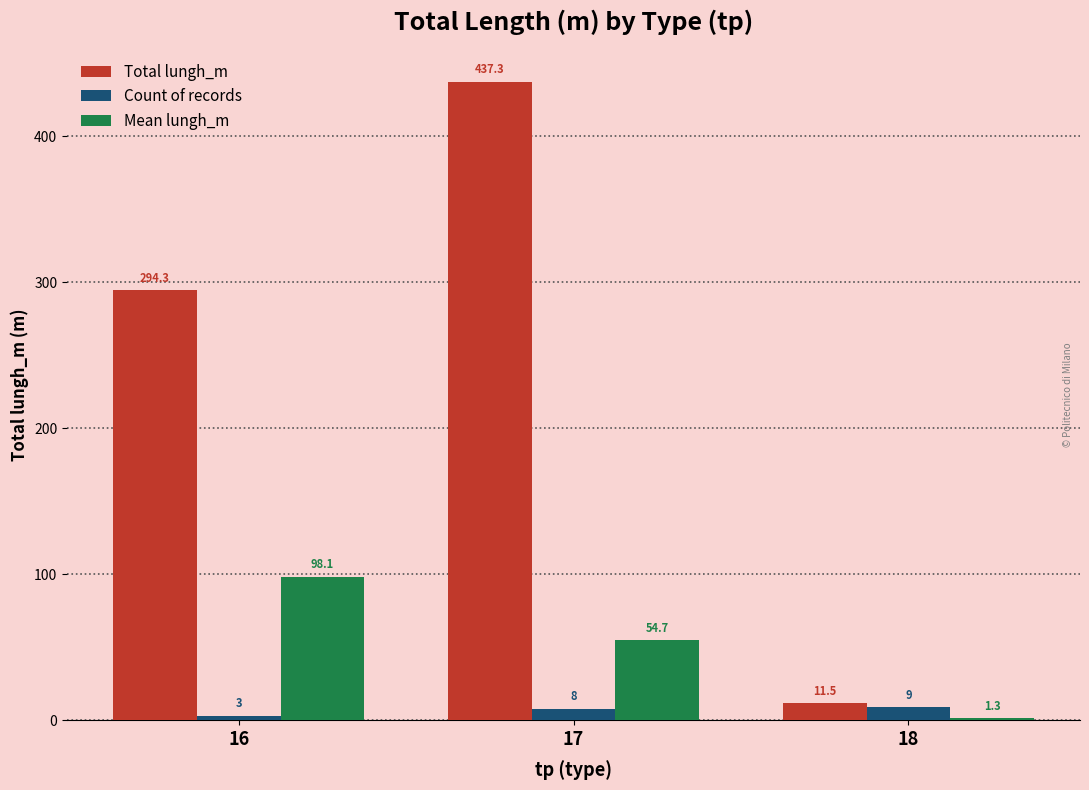

What is the average value of the Count of records series?

6.7